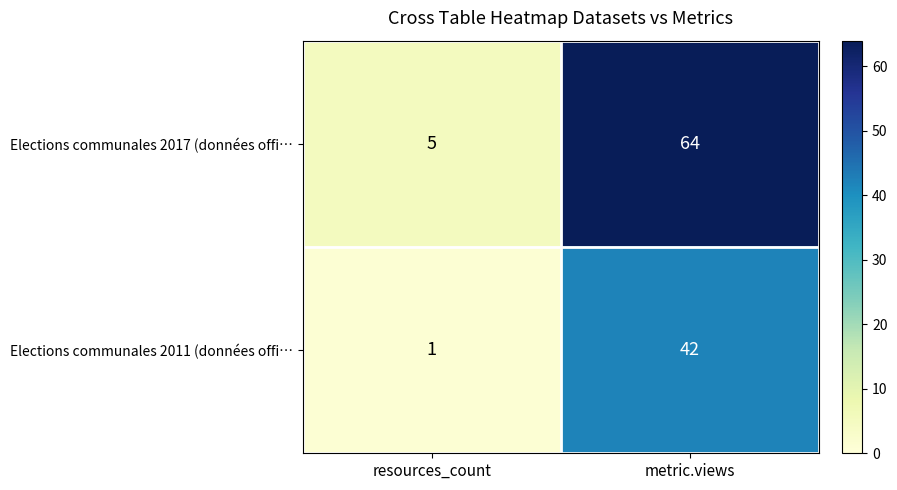

What is the sum of the Elections communales 2011 (données offi… values at resources_count and metric.views?

43